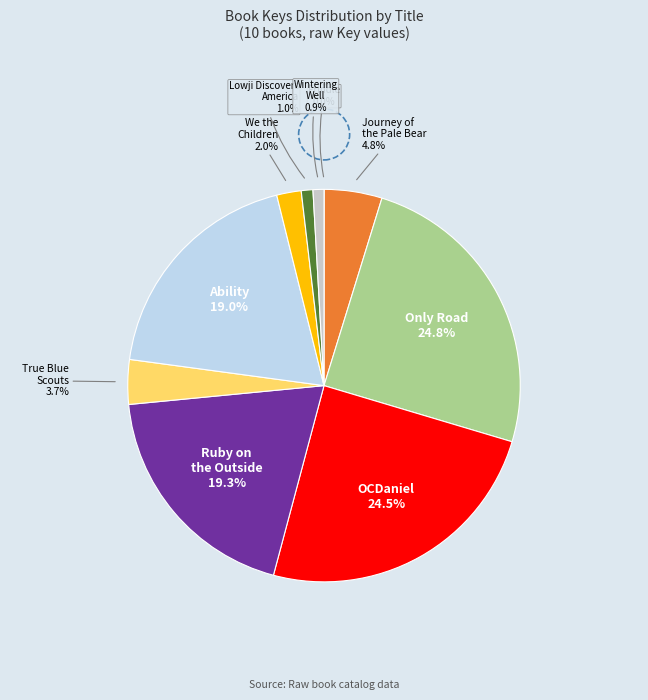

Does any single category account for the majority?

No